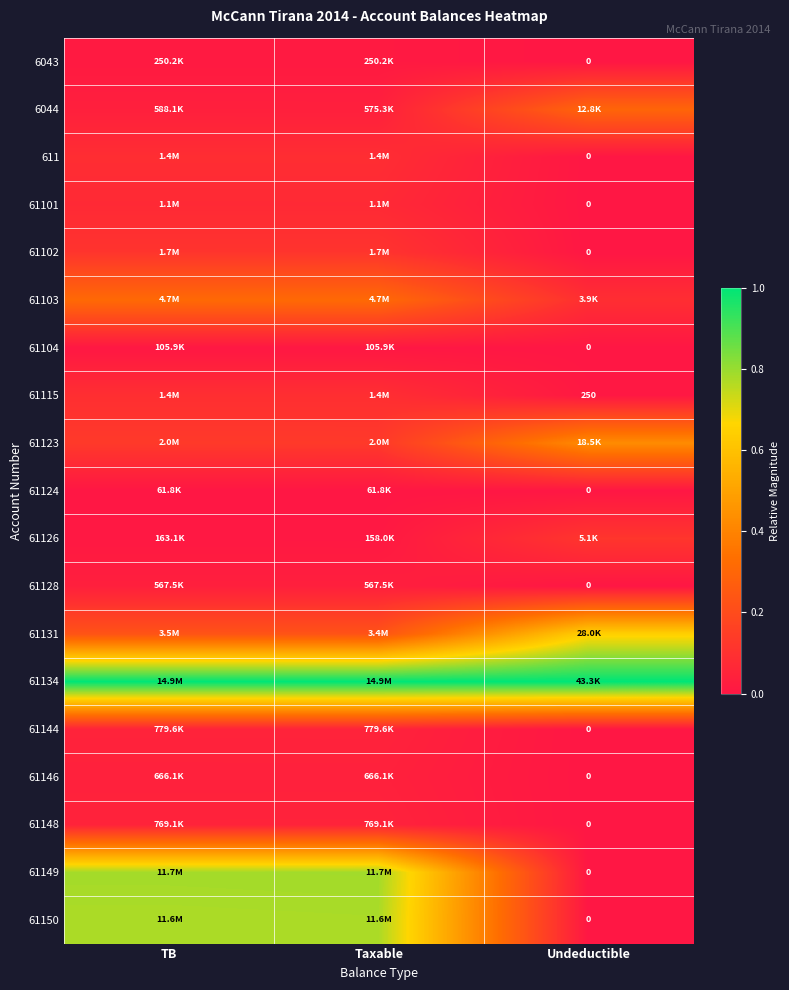

How many series are shown in this chart?

19